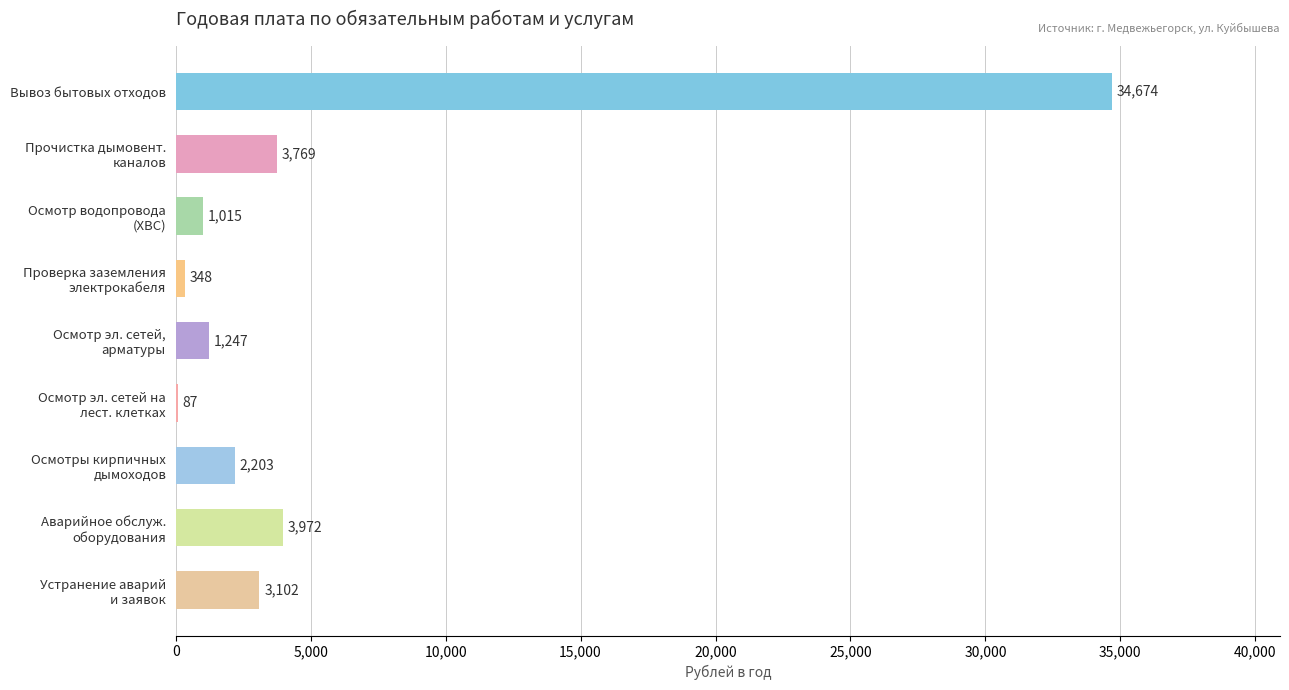

Are the bars horizontal?

Yes